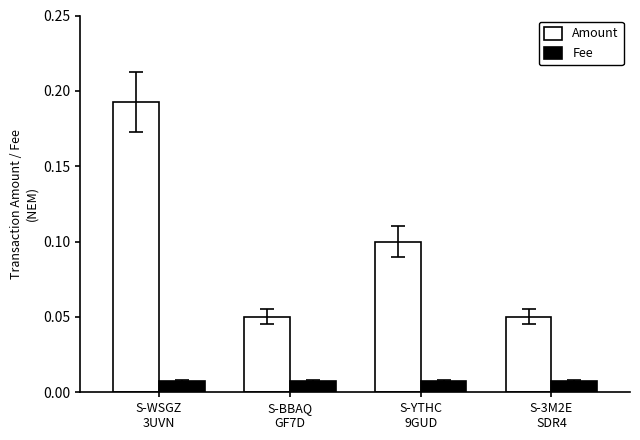

What position from the left is S-WSGZ
3UVN?

1